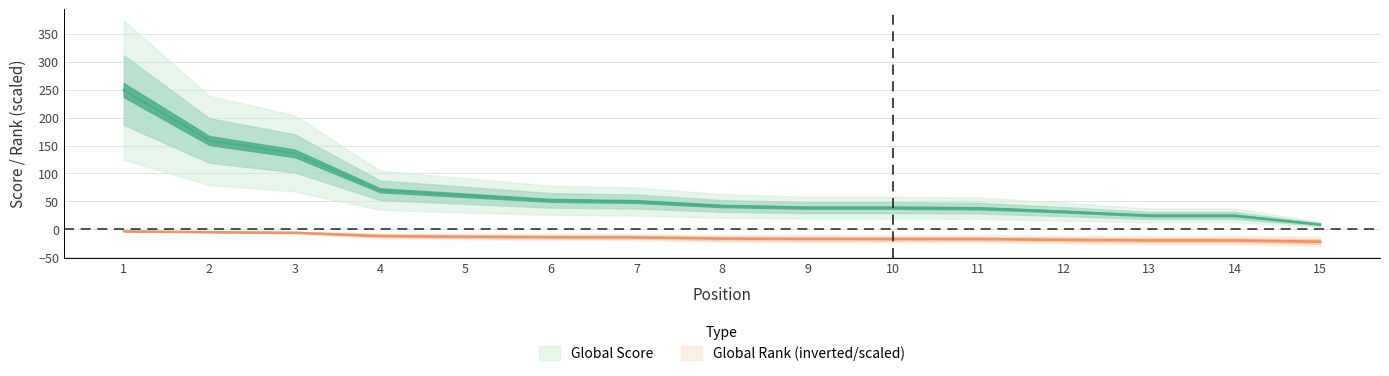

What is the value of the Global Rank point at the 15th from the left?

-21.4